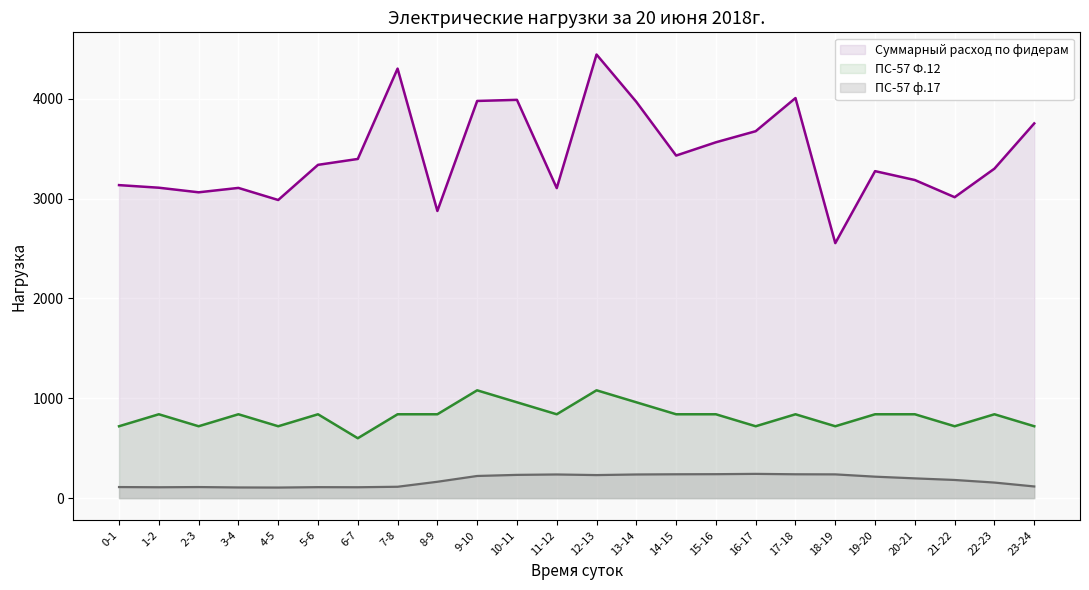

At which category does the chart reach its peak across all series?

12-13